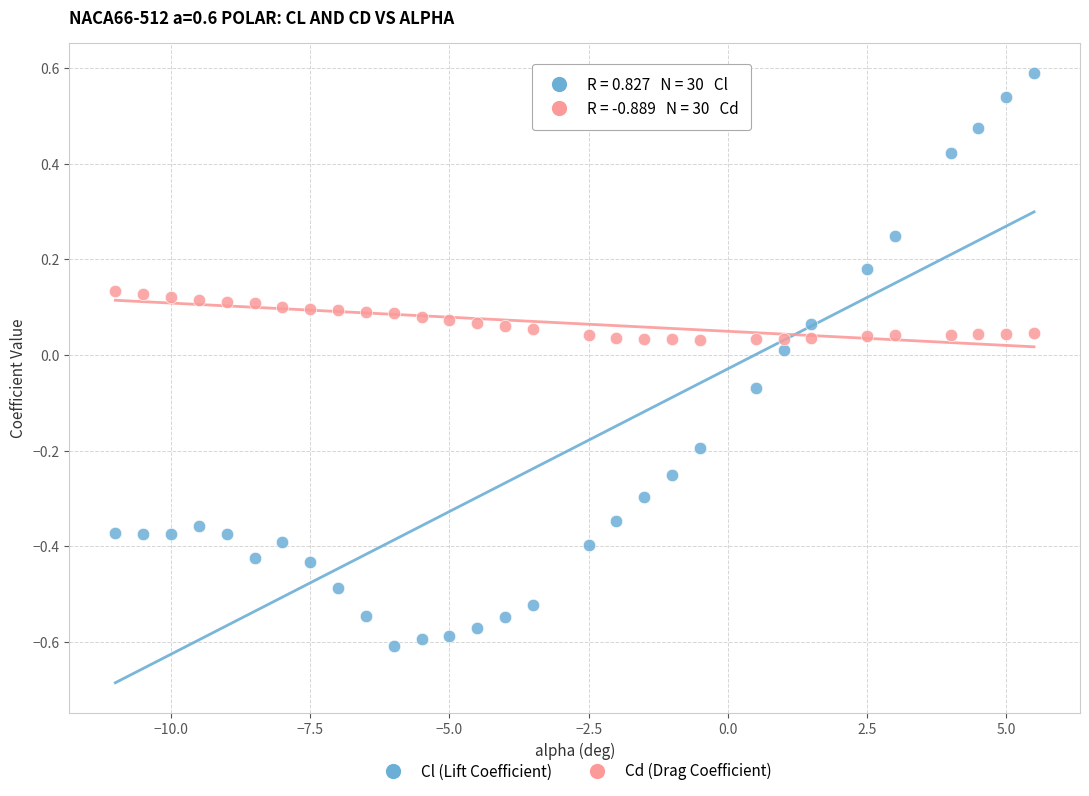

Which series reaches the minimum Y coordinate?

Cl (Lift Coefficient)